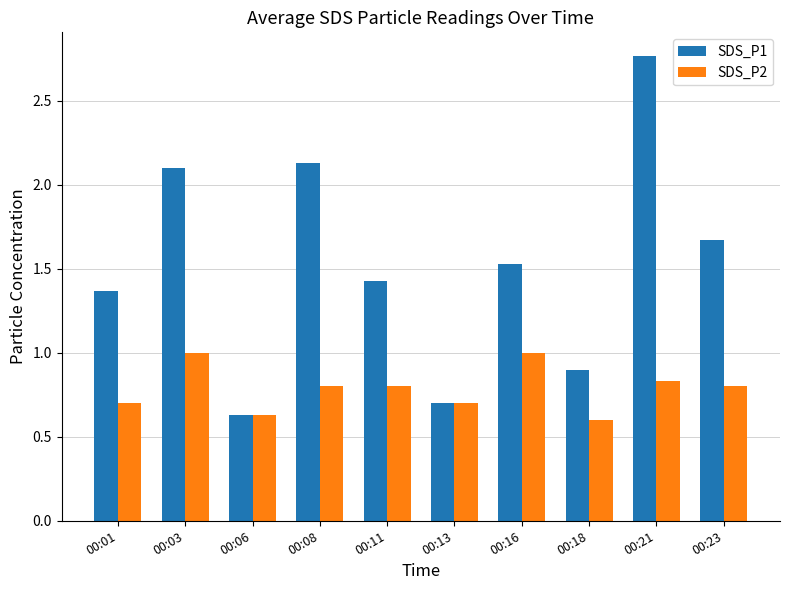

Which category has the lowest value in the SDS_P1 series?

00:06